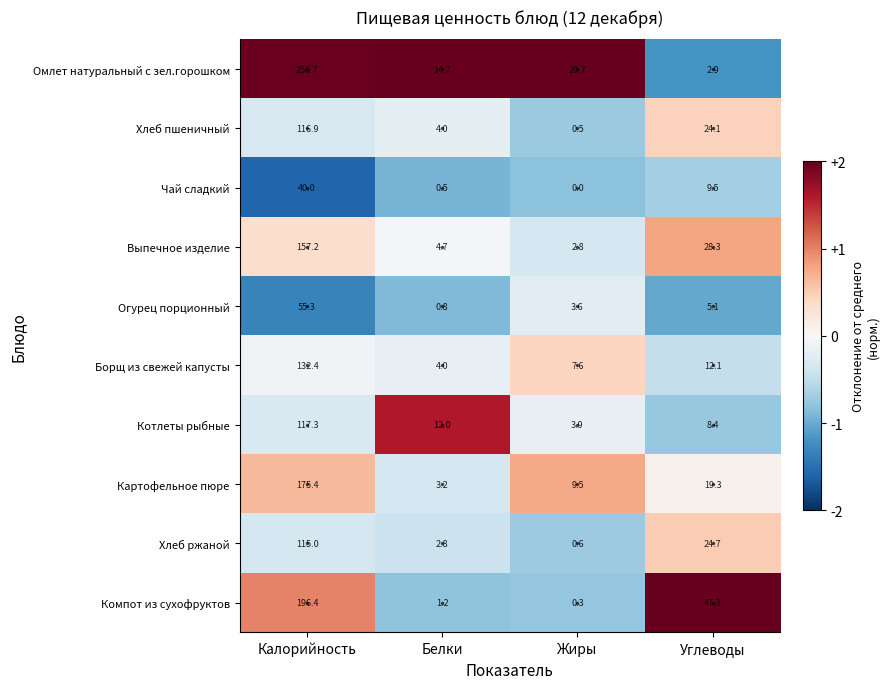

Where is Картофельное пюре nearest to the value 89?

Углеводы